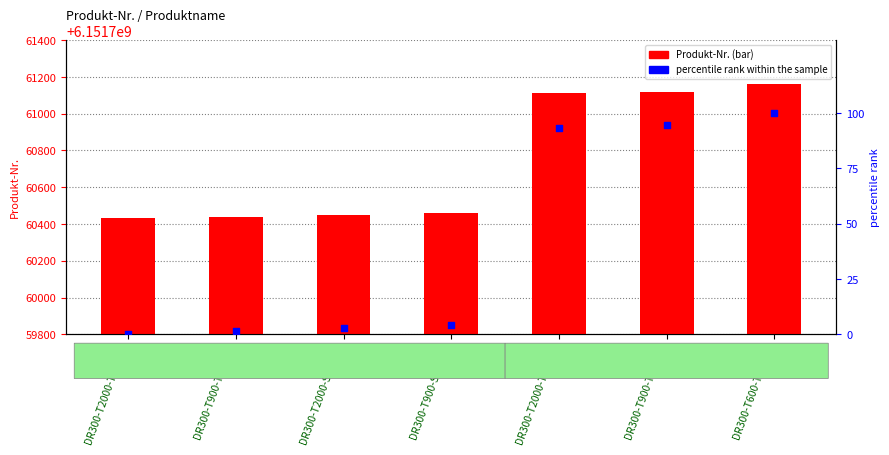

What is the total value across all series at DR300-T900-SHD-90?

6151760464.1